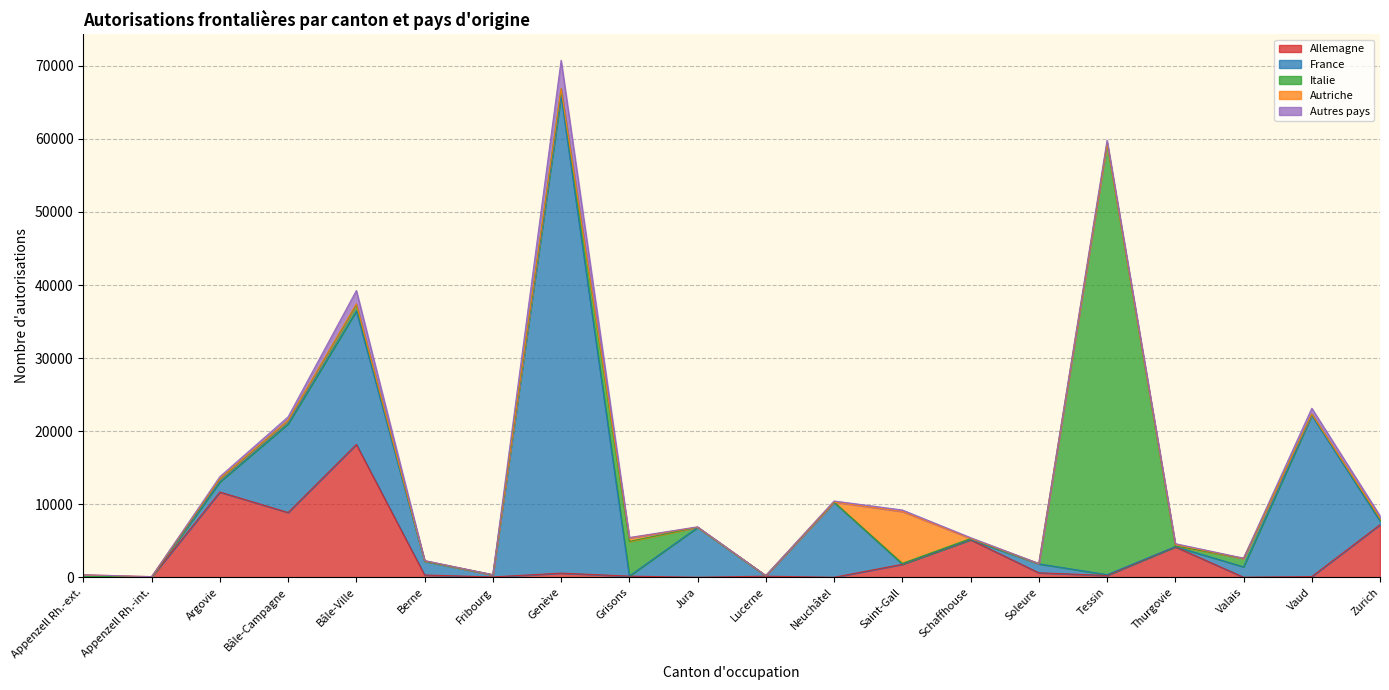

How many values in the France series are below 1221?

10